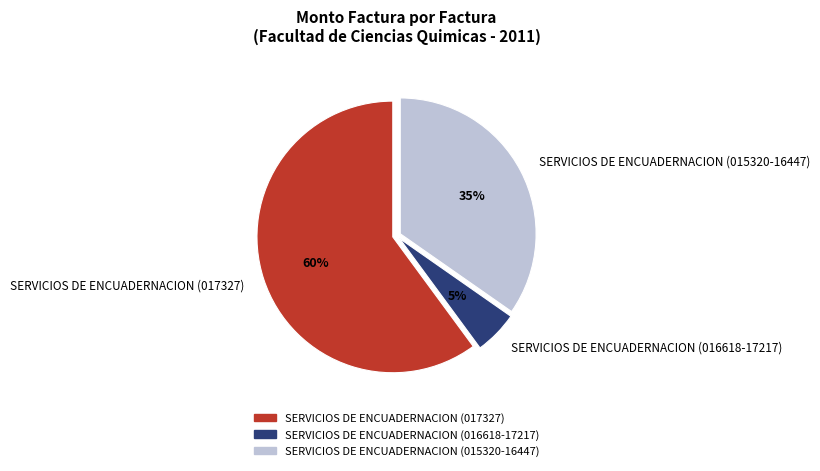

Between SERVICIOS DE ENCUADERNACION (017327) and SERVICIOS DE ENCUADERNACION (016618-17217), which is larger?

SERVICIOS DE ENCUADERNACION (017327)